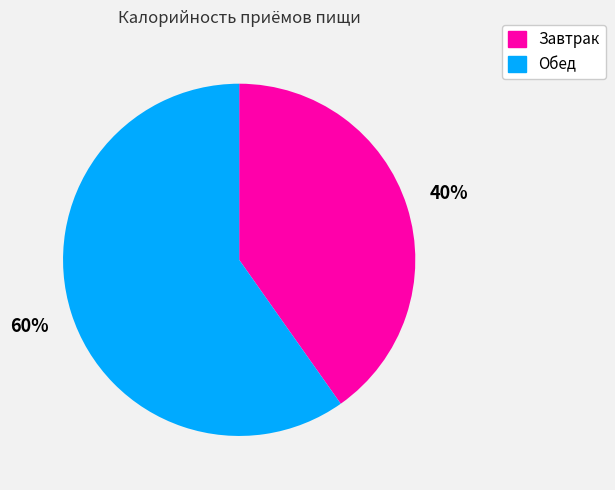

Between Обед and Завтрак, which is larger?

Обед